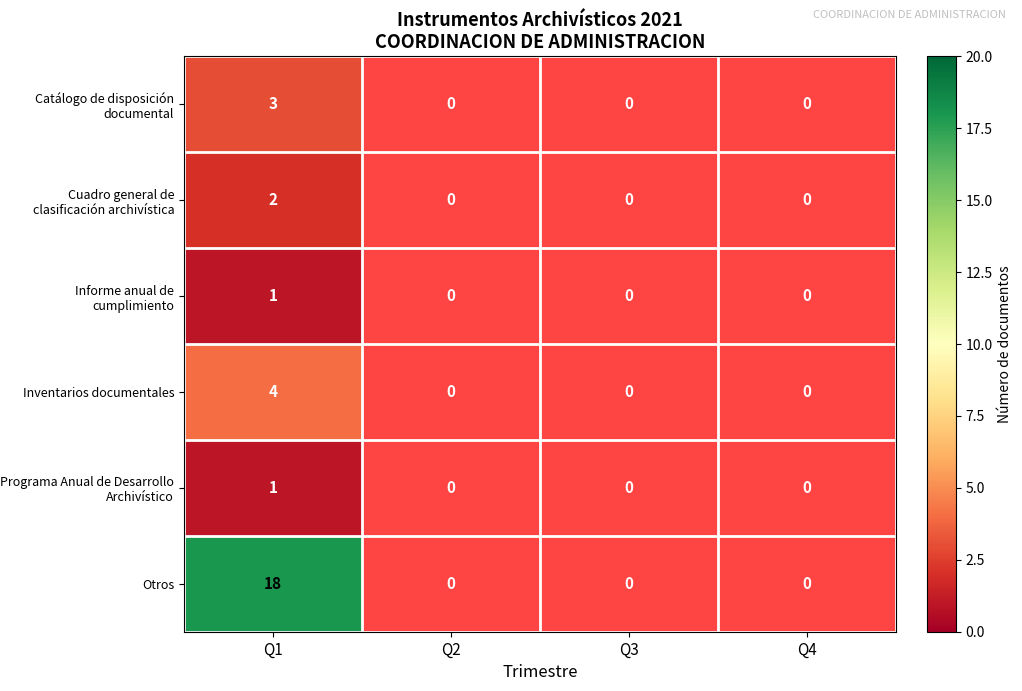

Rank the series at Q3 from lowest to highest value.

Catálogo de disposición documental, Cuadro general de clasificación archivística, Informe anual de cumplimiento, Inventarios documentales, Programa Anual de Desarrollo Archivístico, Otros